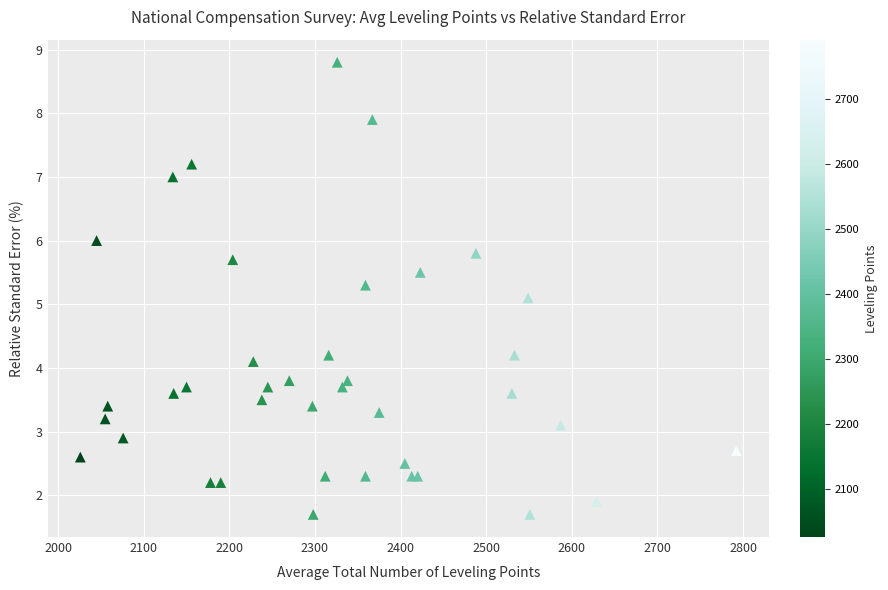

What Y value in the scatter plot is closest to 5?

5.1